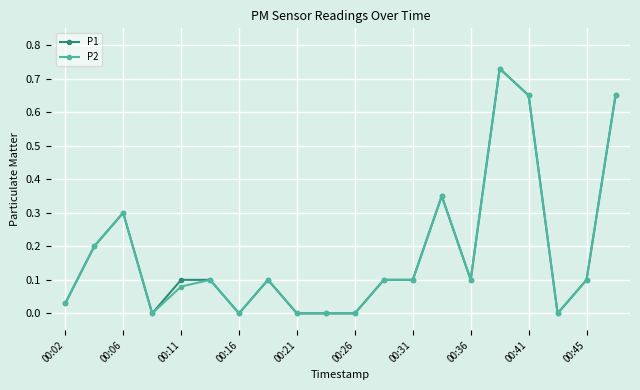

True or false: P2 has more than 2 points higher than both neighbors.

True